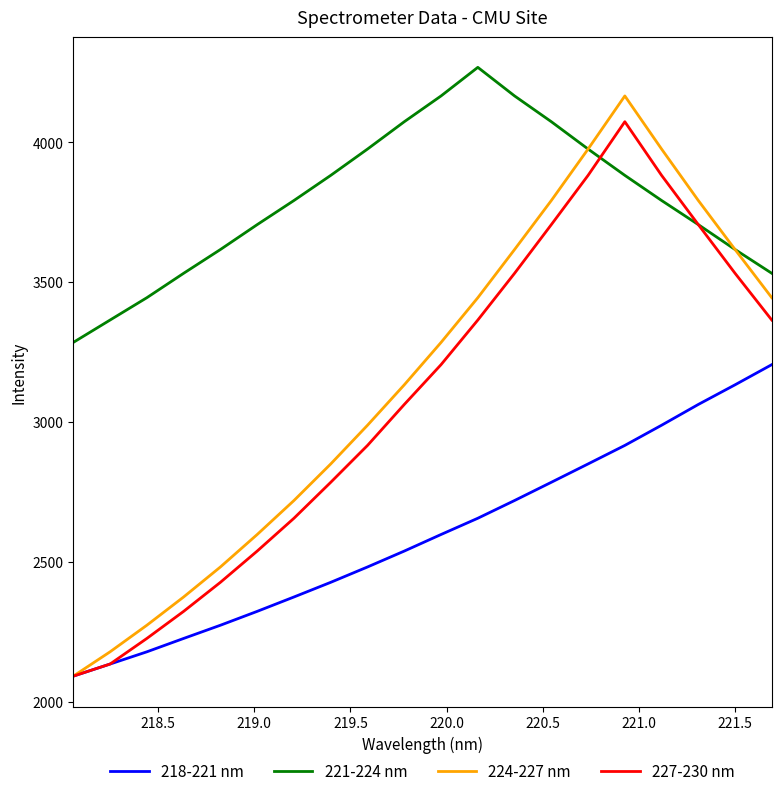

Is this an area chart (filled region under the line)?

No